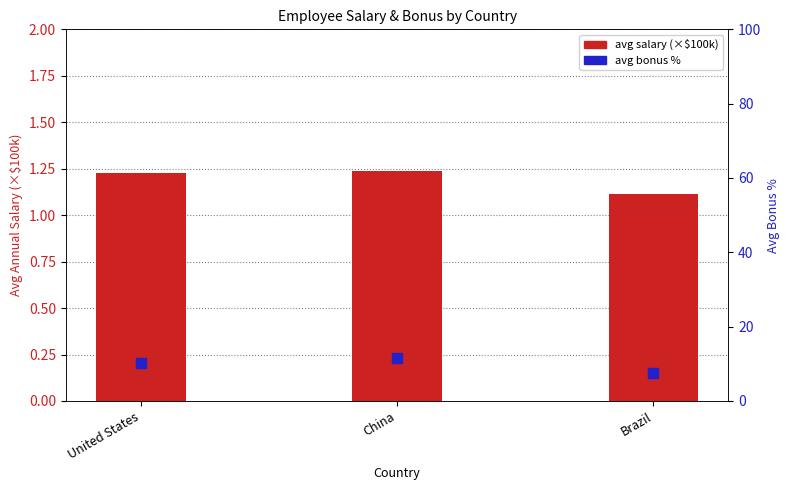

Which series reaches the maximum Y coordinate?

avg bonus %